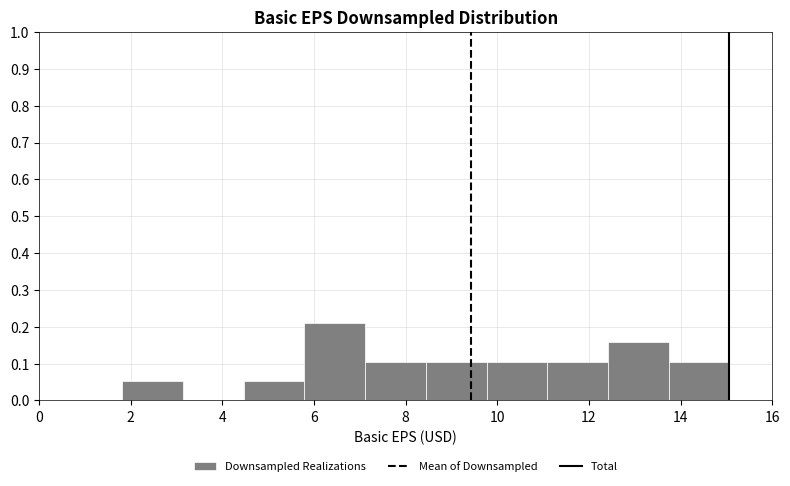

Which range on the x-axis has the tallest bar?

5.8 to 7.2